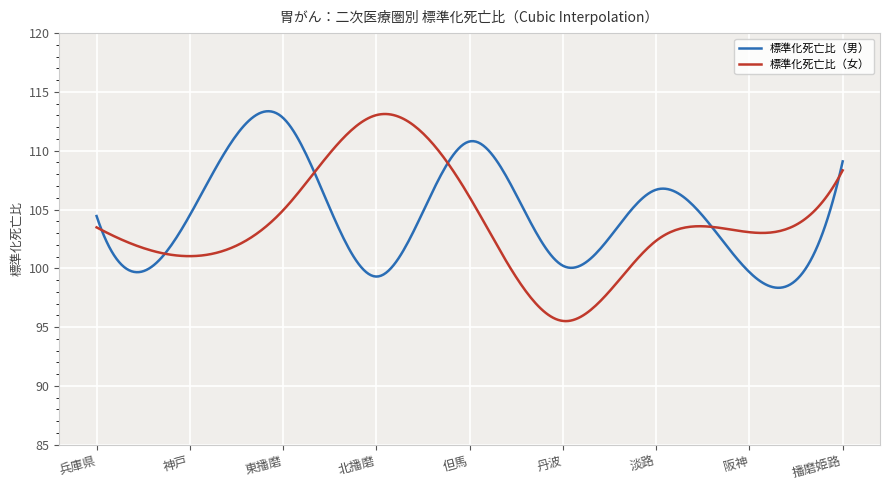

What is the smallest value displayed?

95.5